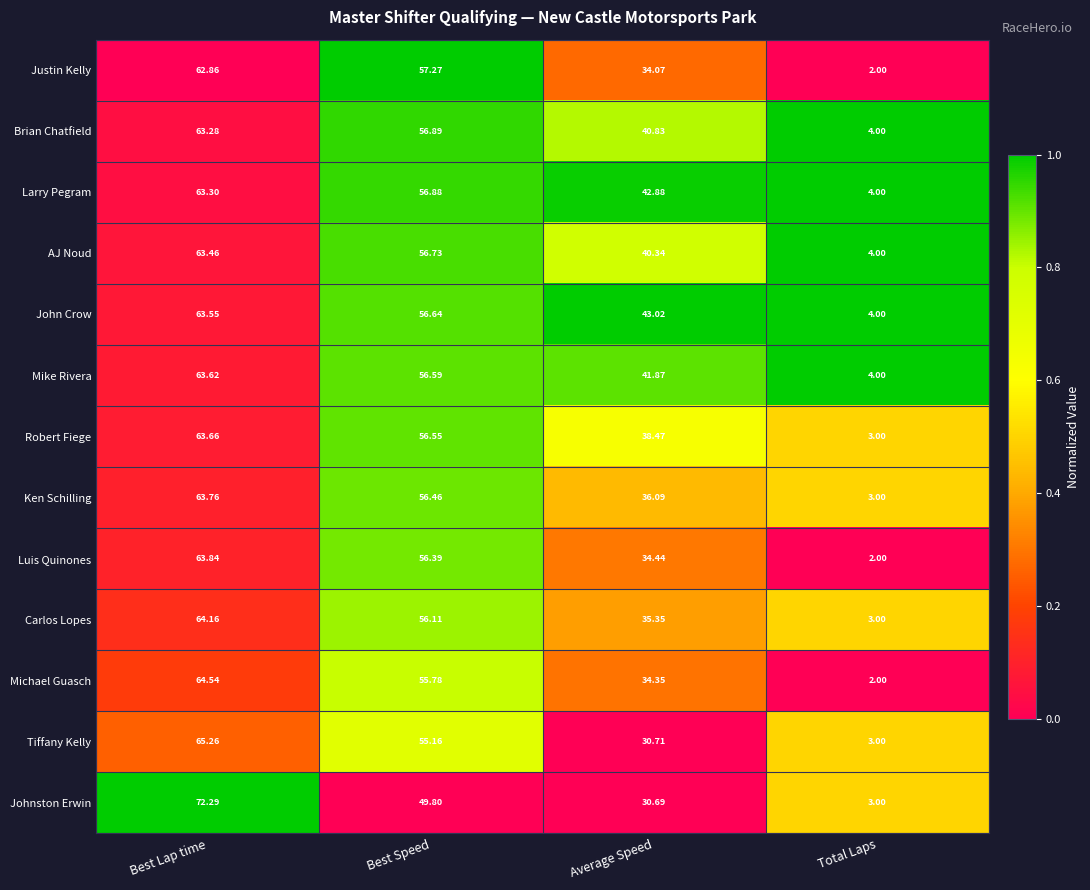

Where does the Mike Rivera series first go above 56?

Best Lap time